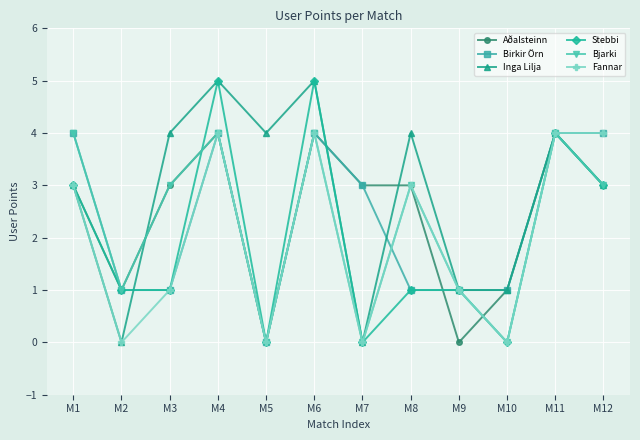

What is the maximum value shown in the chart?

5